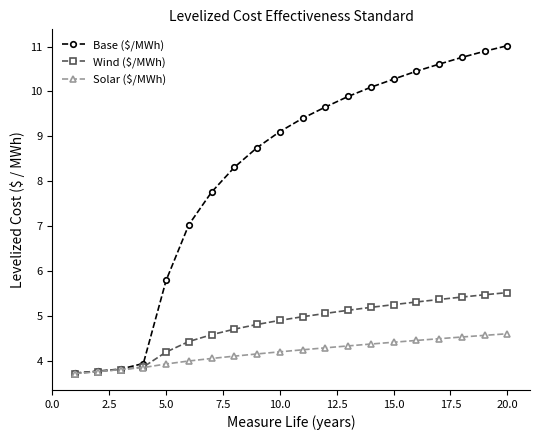

Which series has the largest range (max minus min)?

Base ($/MWh)